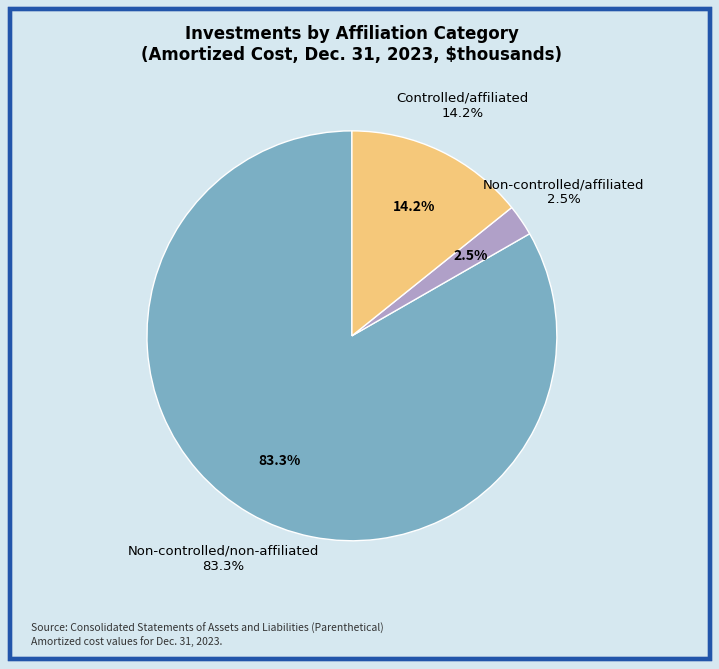

What percentage is the Non-controlled/non-affiliated slice, to the nearest percent?

83%